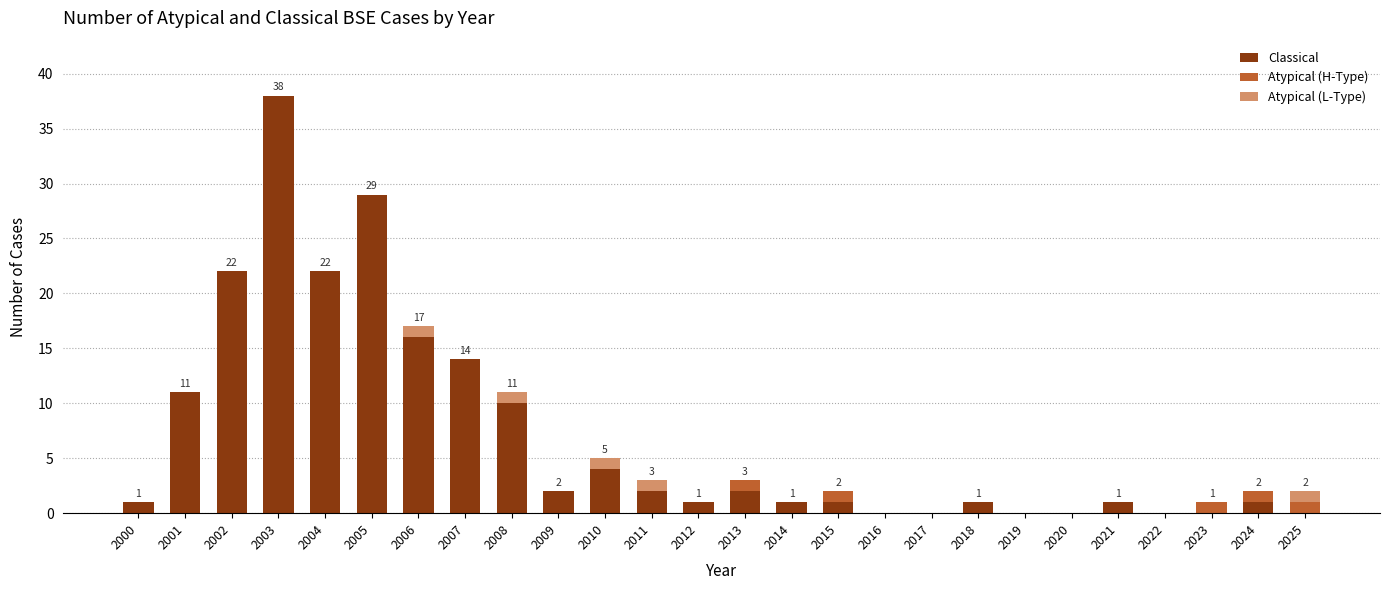

What is the sum of the Classical values at 2020 and 2001?

11